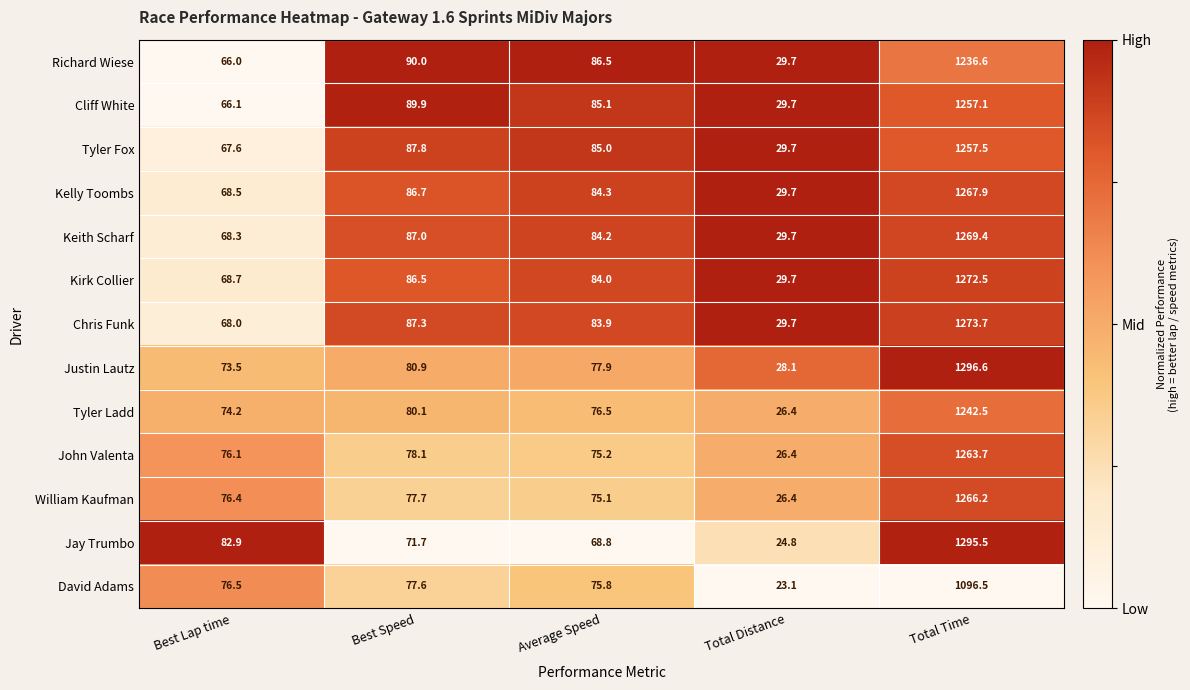

The value of Keith Scharf at Best Lap time is 68.3. True or false?

True